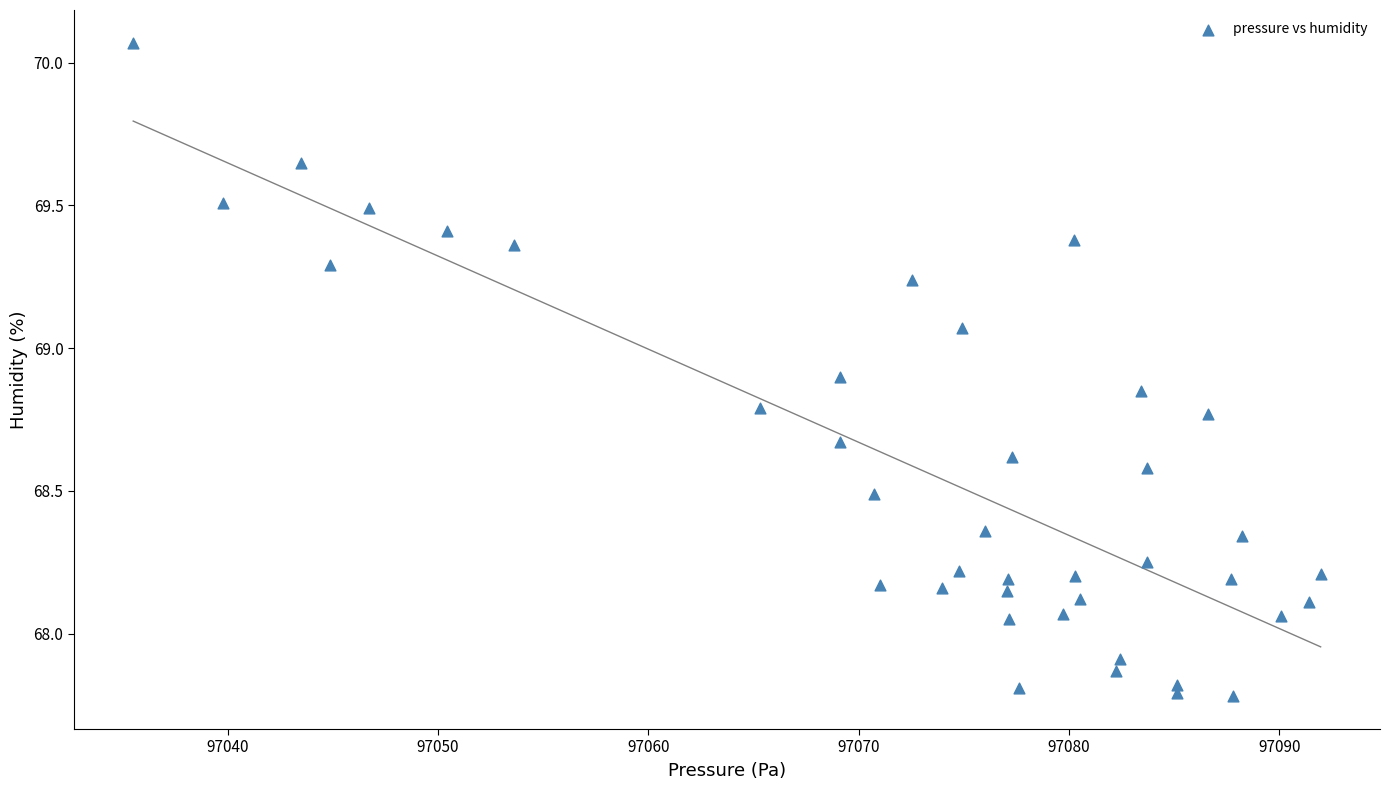

What is the range of X values (max minus min)?

56.5